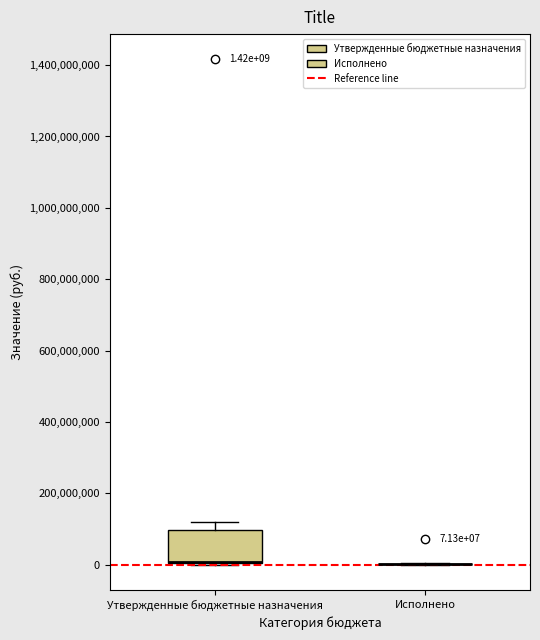

Which box is the tallest, from its lower edge to its upper edge?

Утвержденные бюджетные назначения